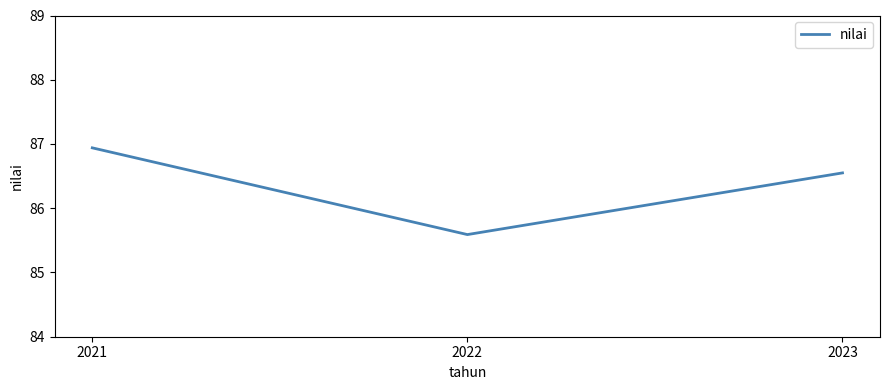

At which label does the data first exceed 86?

2021